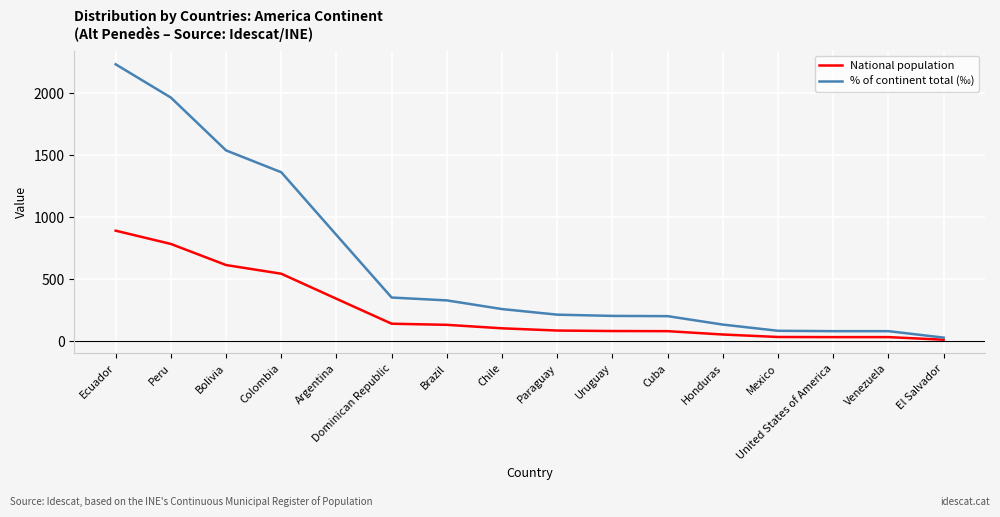

Rank the series by their maximum value, from lowest to highest.

National population, % of continent total (‰)